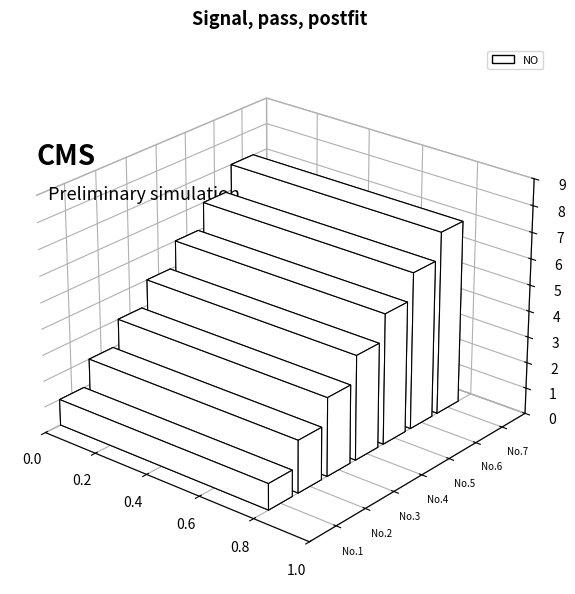

Reading left to right, extract all data points from this chart.

基于电磁感应MEMS面内陀螺设计=1	高精度隧道磁阻微位移测试系统=2	基于FPGA的MEMS陀螺驱动信号源设计=3	基于纳米光栅泰伯效应的MEMS陀螺设计=4	基于双层纳米光栅MEMS加速度传感器=5	高精度隧道磁阻MEMS陀螺设计=6	基于锁相放大的MEMS陀螺驱动反馈电路设计=7